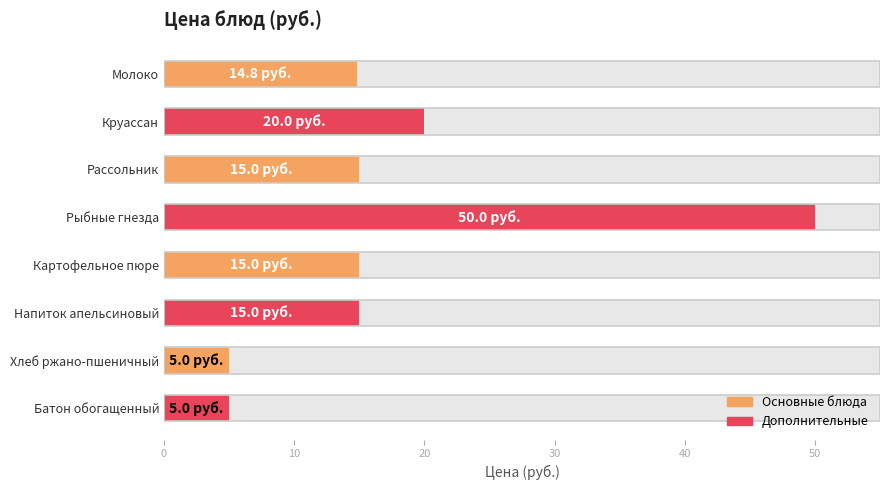

Reading left to right, transcribe all the data shown in this chart.

14.8	20.0	15.0	50.0	15.0	15.0	5.0	5.0